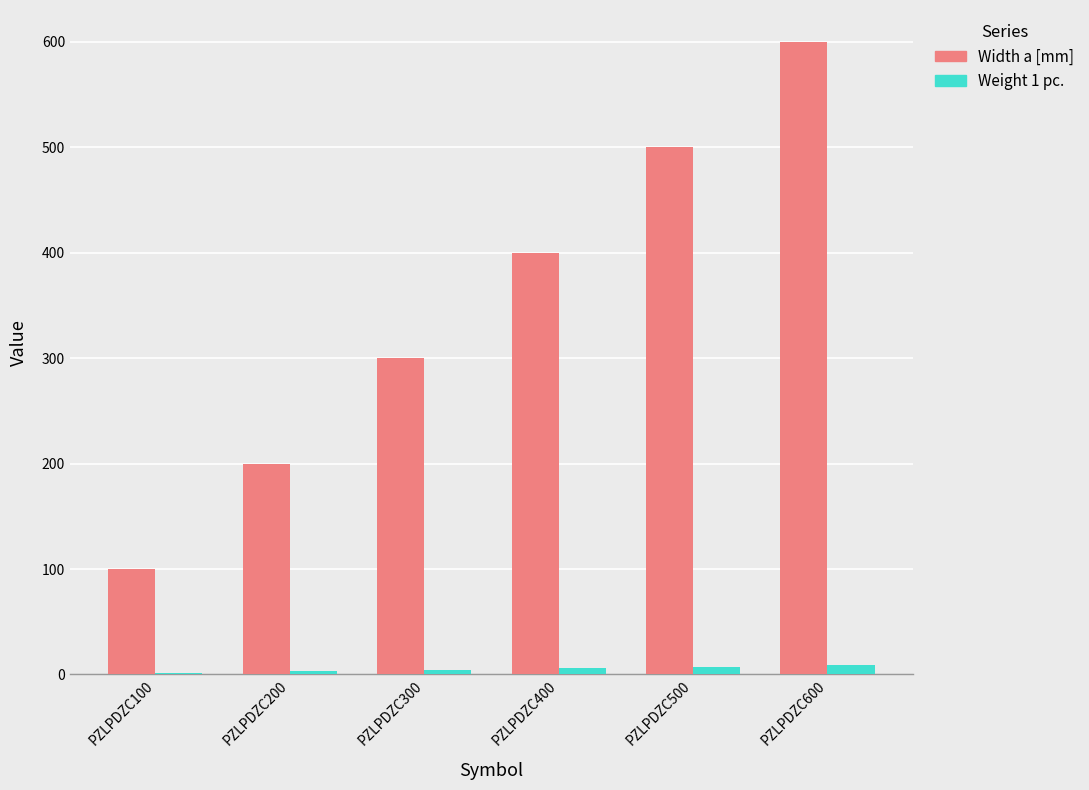

What is the sum of all Width a [mm] values?

2100.0